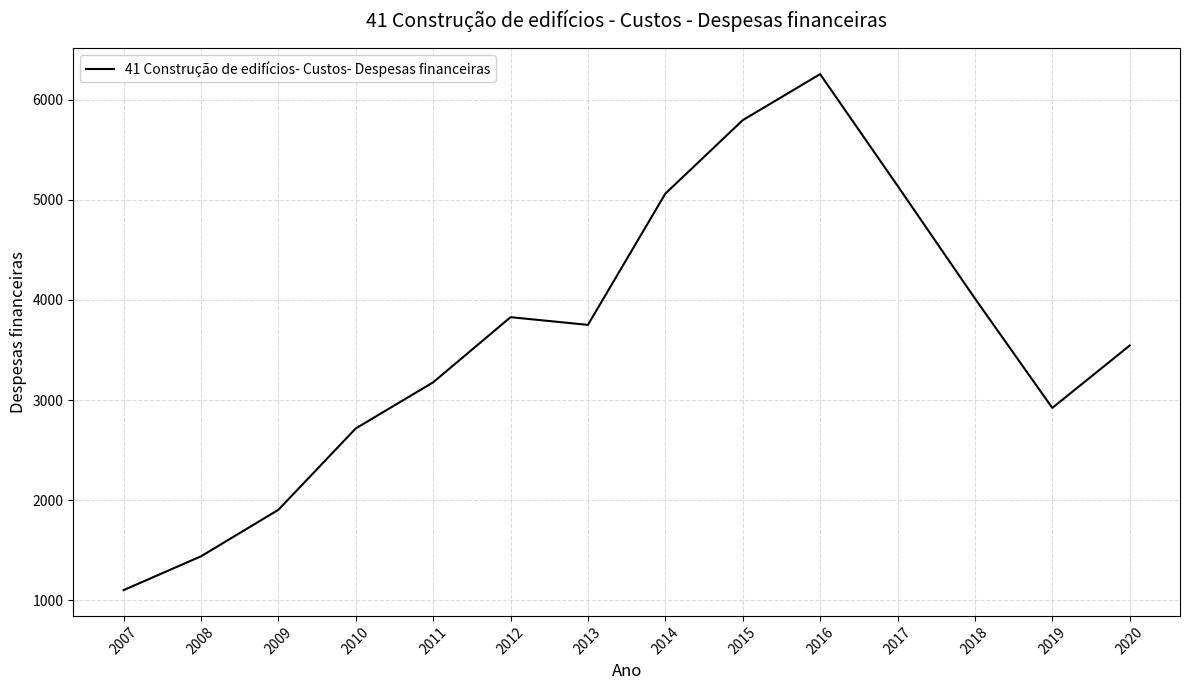

Where is the first local minimum?

2013